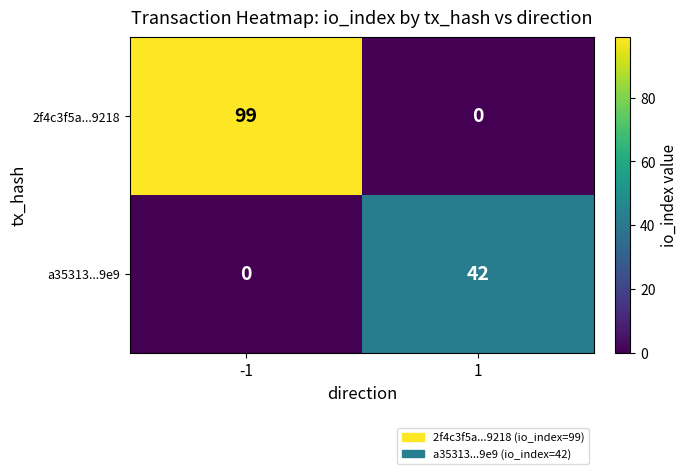

What is the approximate value of 2f4c3f5a...9218 at -1?

99